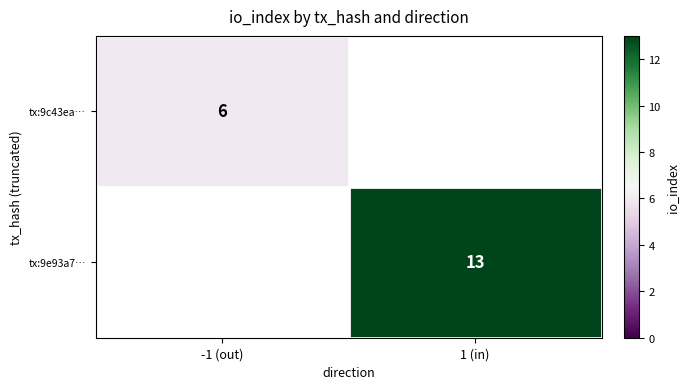

The tx:9c43ea… series shows 9 at -1 (out). True or false?

False